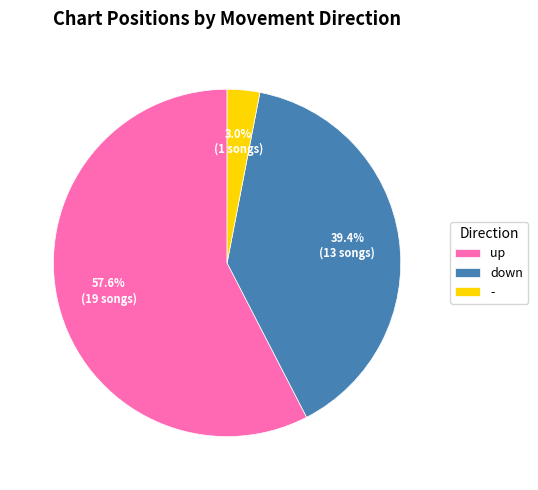

Which category has the biggest portion of the pie?

up